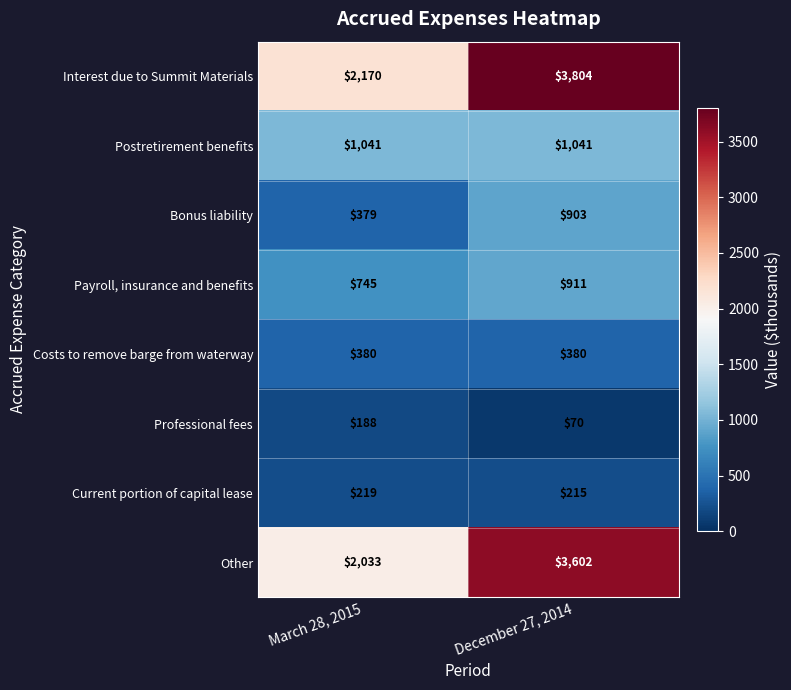

At which category does the chart reach its peak across all series?

December 27, 2014